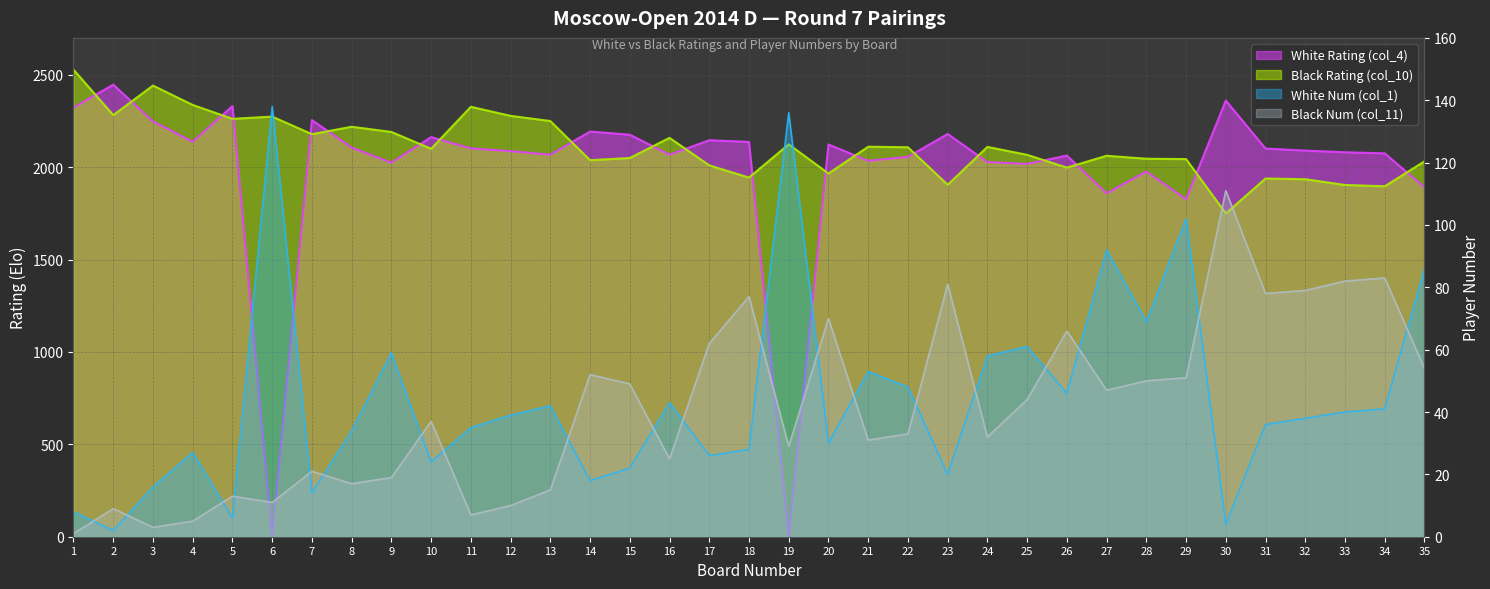

How many data points in White Rating (col_4) are above 2090?

17